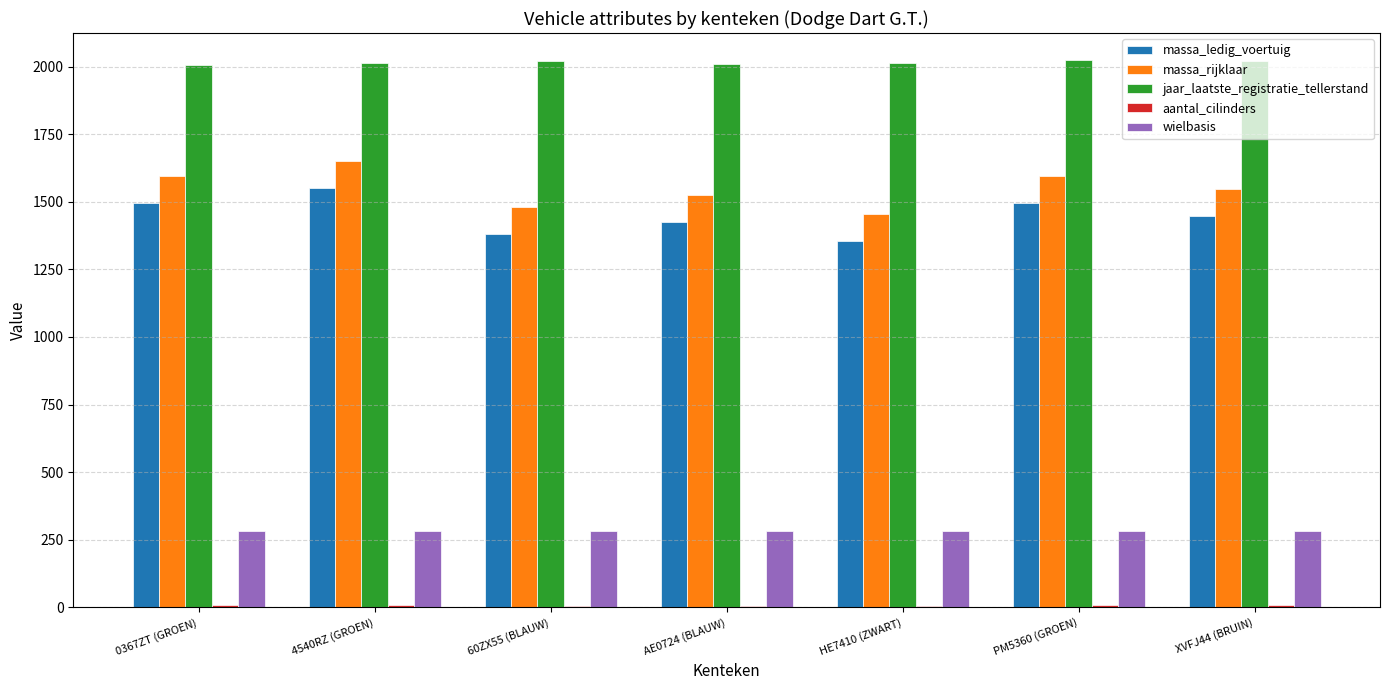

Count the number of categories in the chart.

7